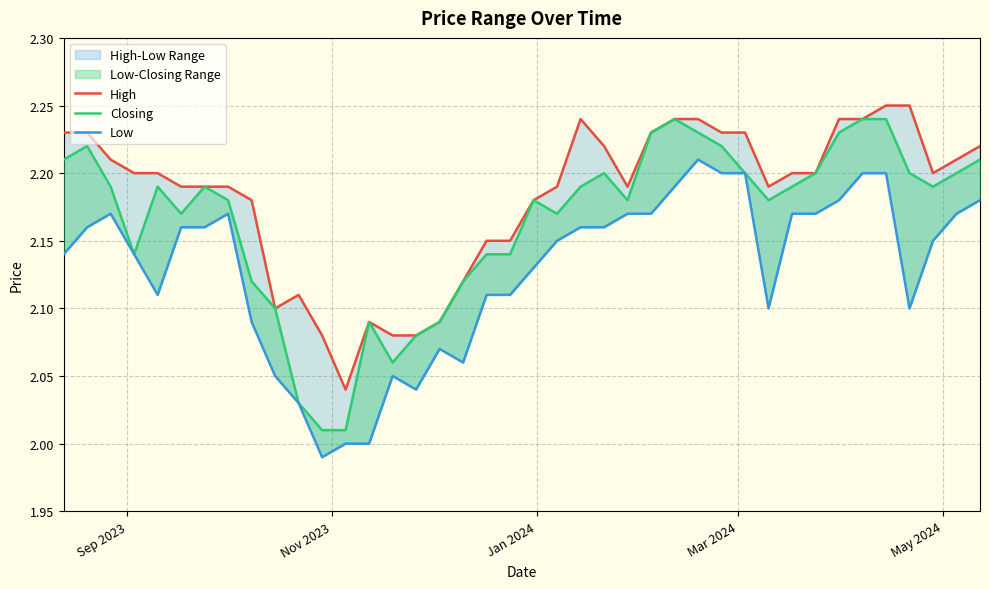

Rank the series by their maximum value, from lowest to highest.

Low, Closing, High